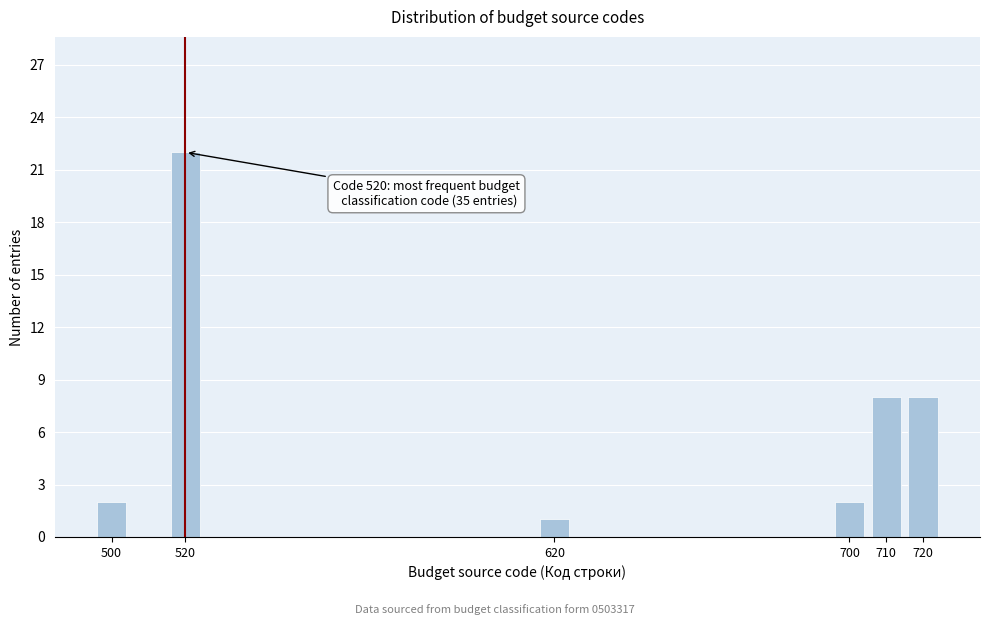

Reading left to right, extract all data points from this chart.

500=2	520=22	620=1	700=2	710=8	720=8